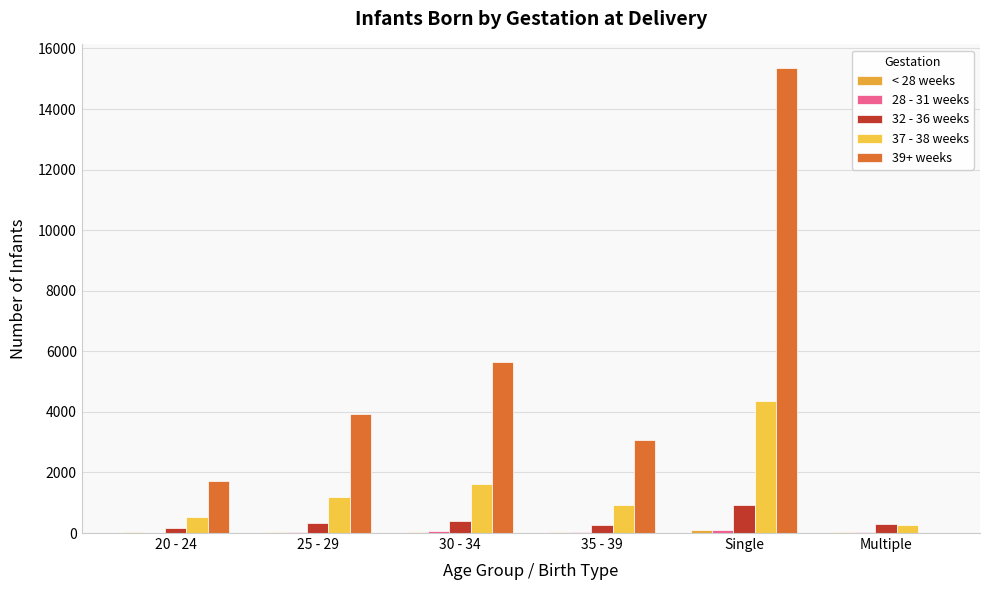

Which label corresponds to the smallest value in the chart?

Multiple